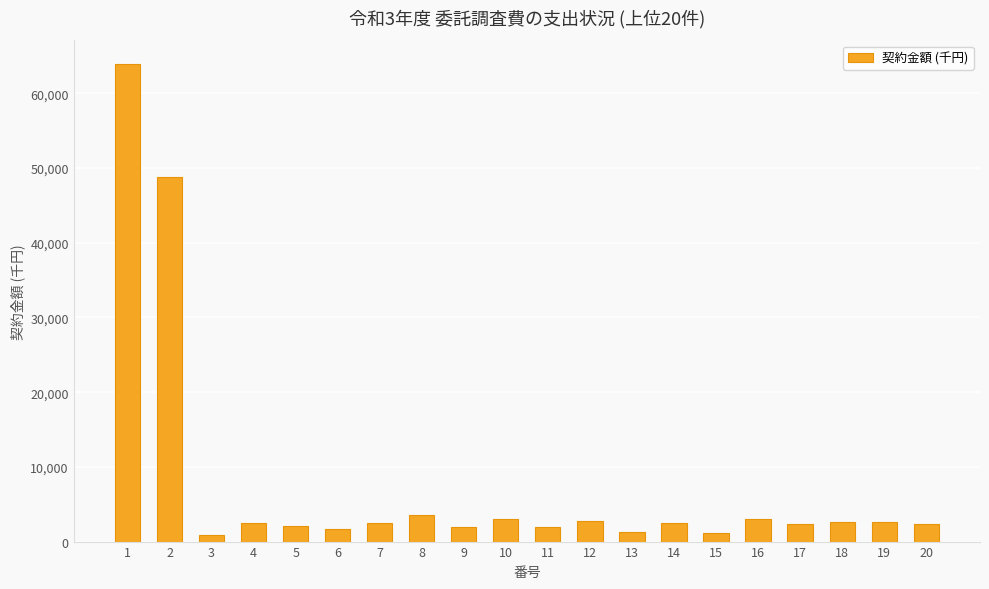

What is the maximum value shown in the chart?

63881